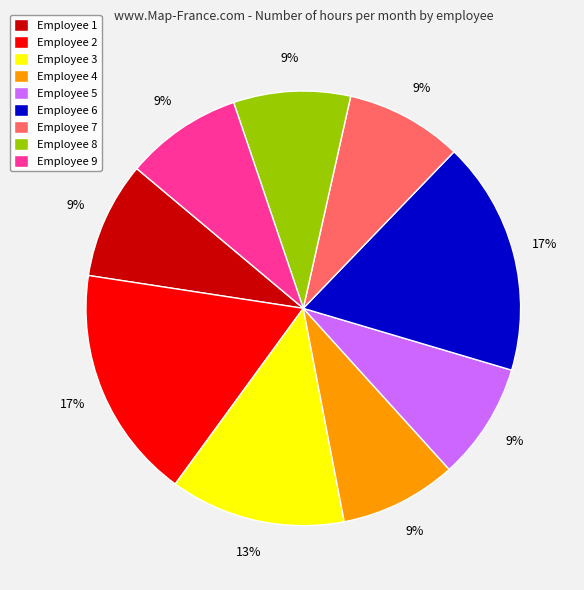

What percentage is the Employee 7 slice, to the nearest percent?

9%